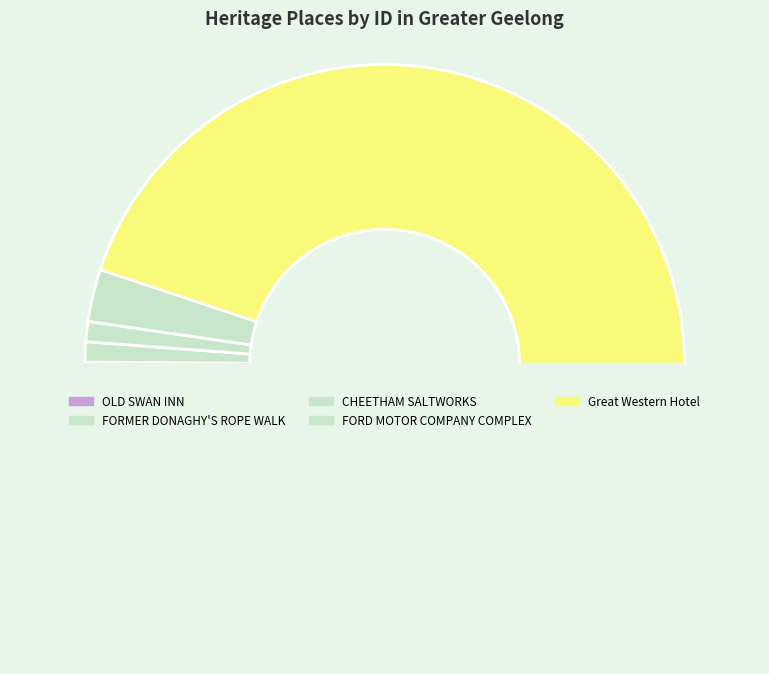

Does any single category account for the majority?

Yes